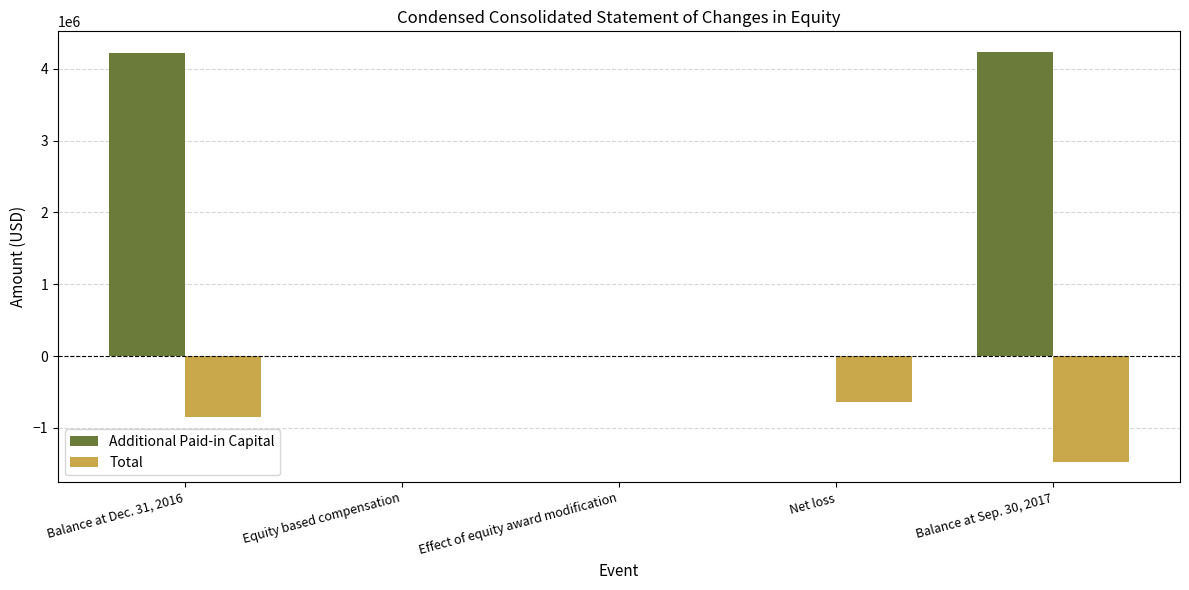

At which category is the sum across all series the highest?

Balance at Dec. 31, 2016